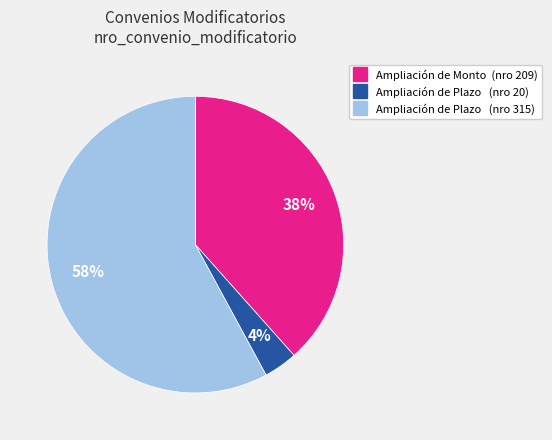

To the nearest percent, what is the average slice percentage?

33%